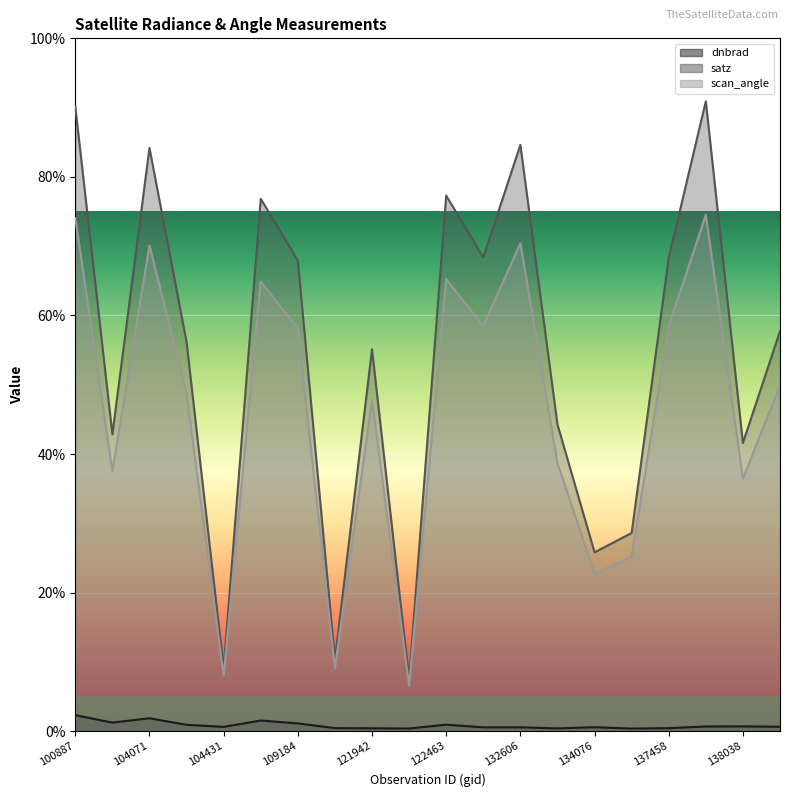

At 103720, list the series in order from smallest to largest.

dnbrad, scan_angle, satz